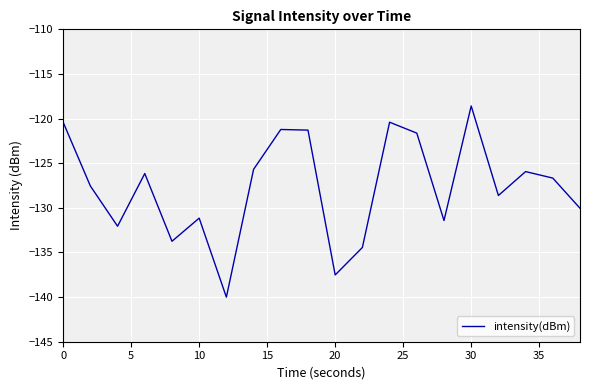

Does the chart have visible grid lines?

Yes